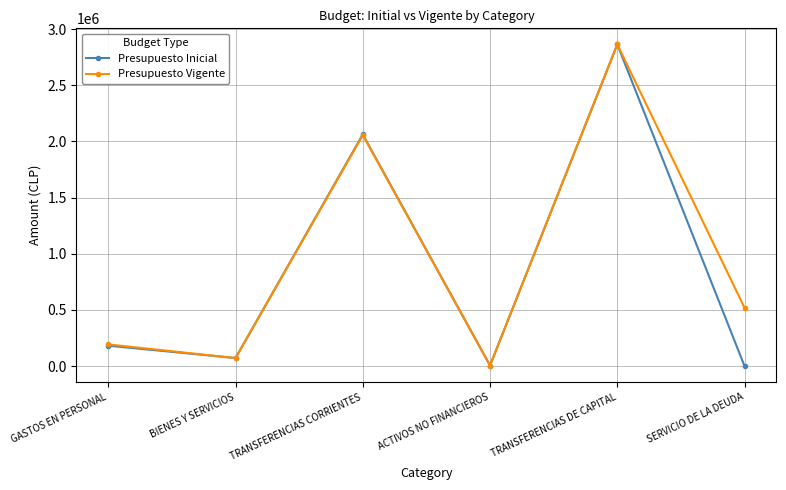

At which category is the sum across all series the highest?

TRANSFERENCIAS DE CAPITAL